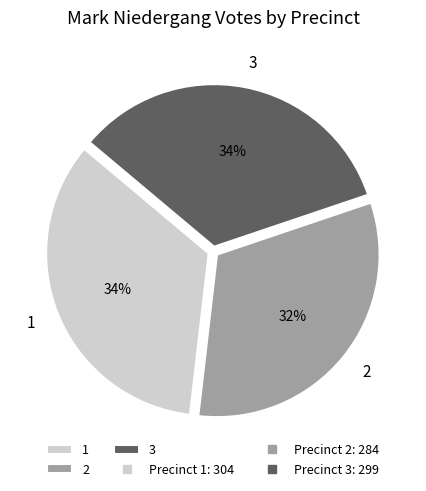

Combined, do 3 and 2 account for over 50%?

Yes